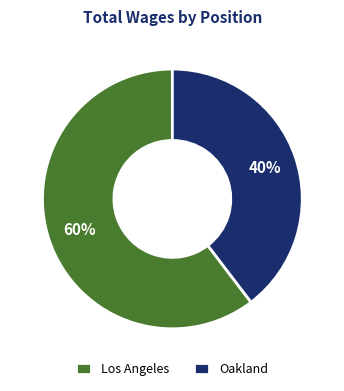

Do Oakland and Los Angeles together represent more than half of the pie?

Yes